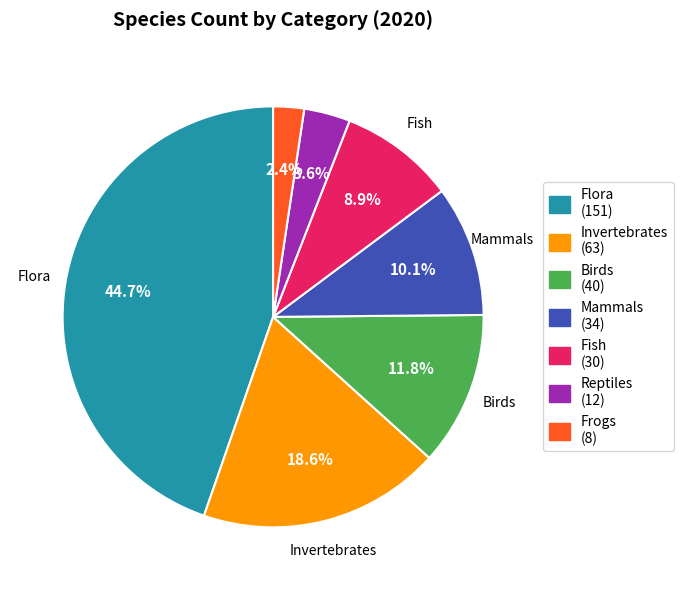

What portion of the pie excludes Frogs?

97.6%